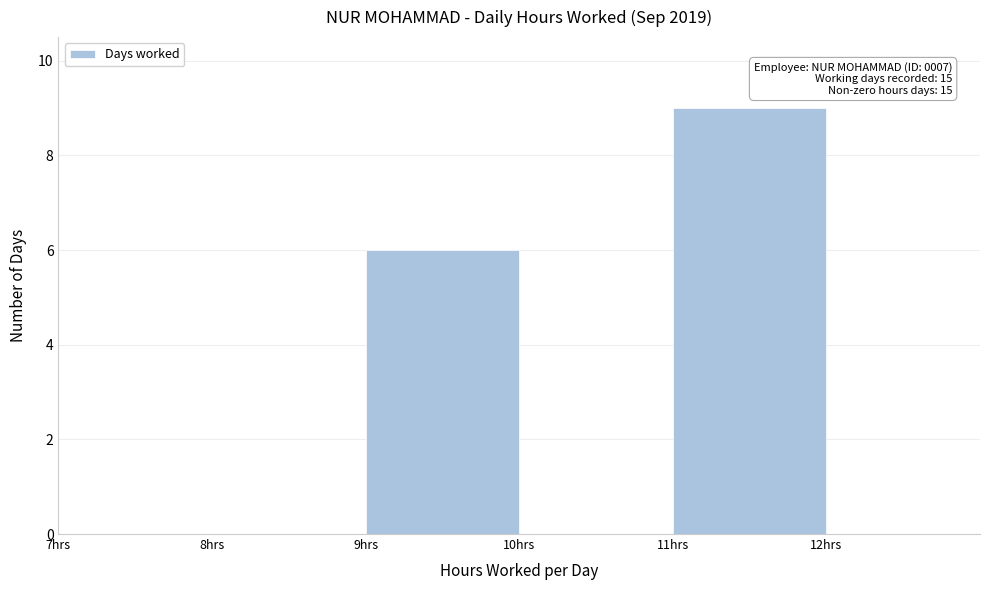

Over which range of the x-axis is the bar tallest?

11 to 12